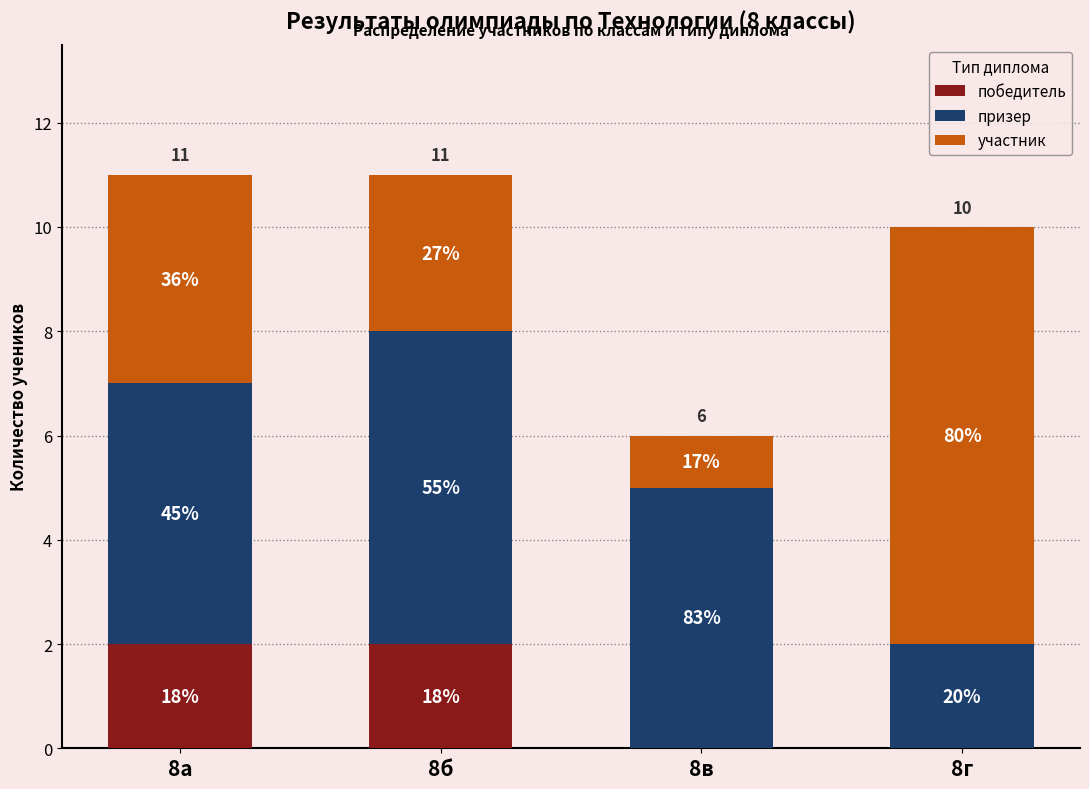

The участник series shows 4 at 8а. True or false?

True